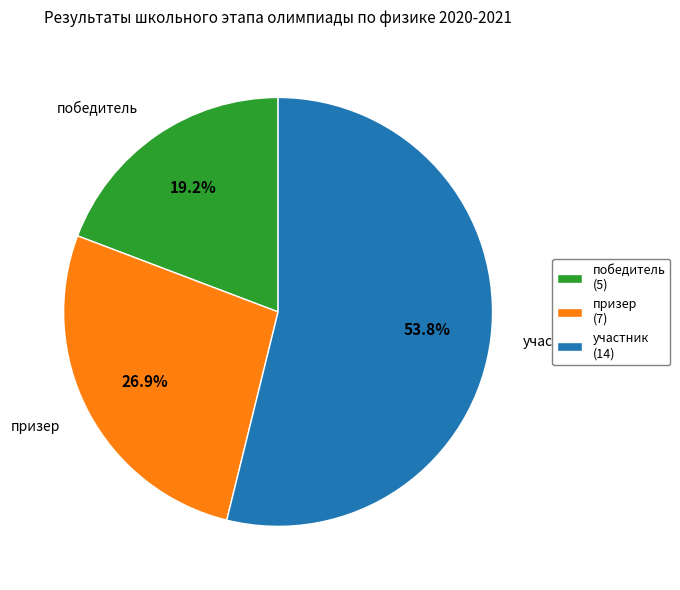

How many segments does this pie chart have?

3